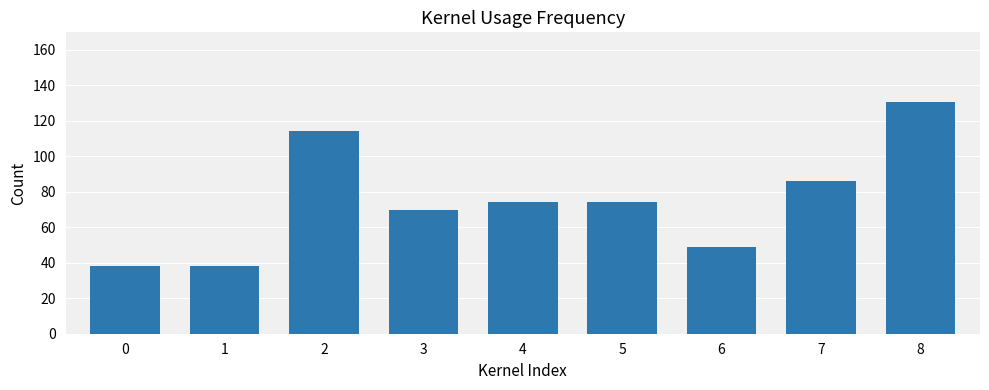

What is the sum of all values?

674.0